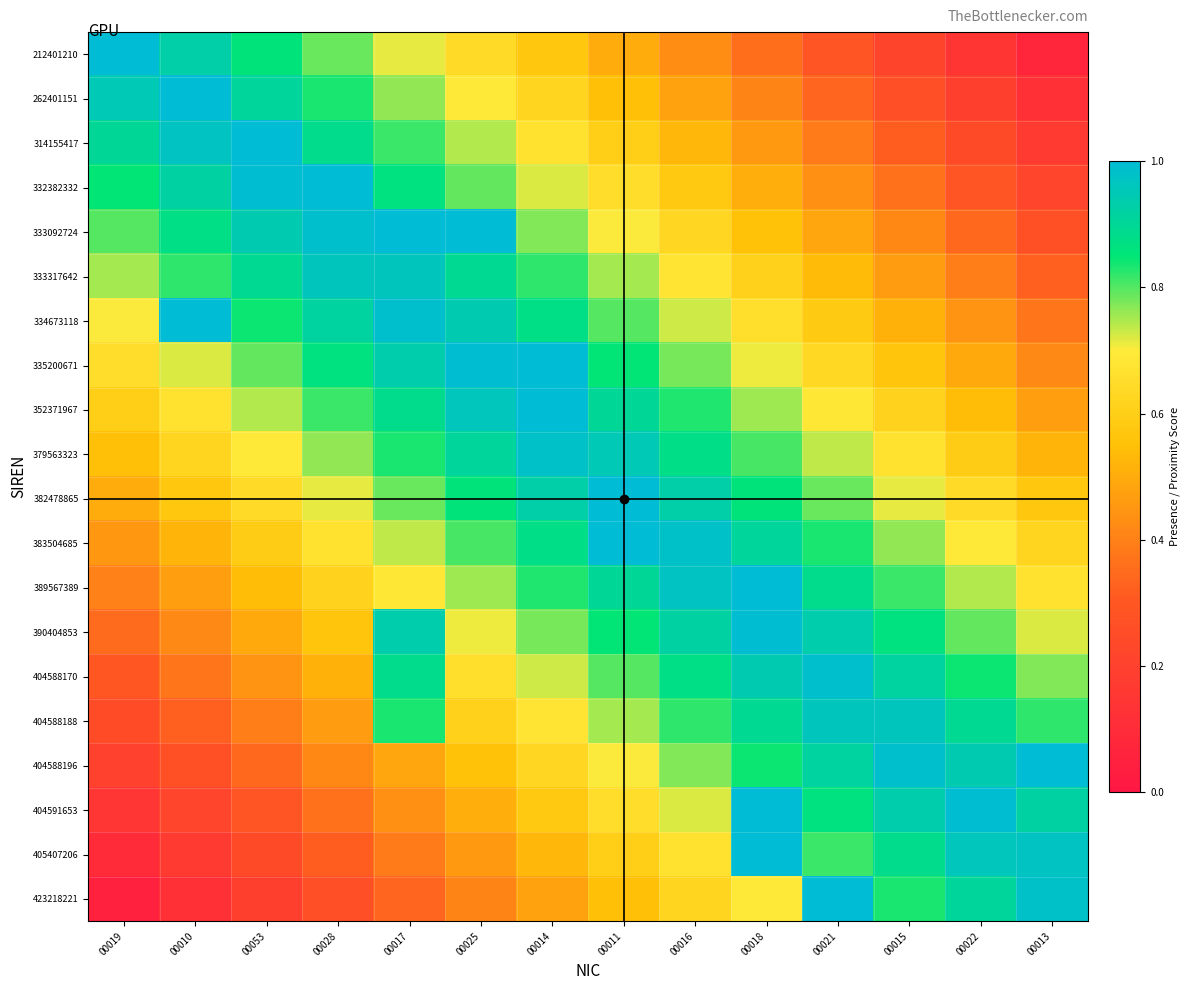

Which has a higher value, 00022 or 00053?

00053